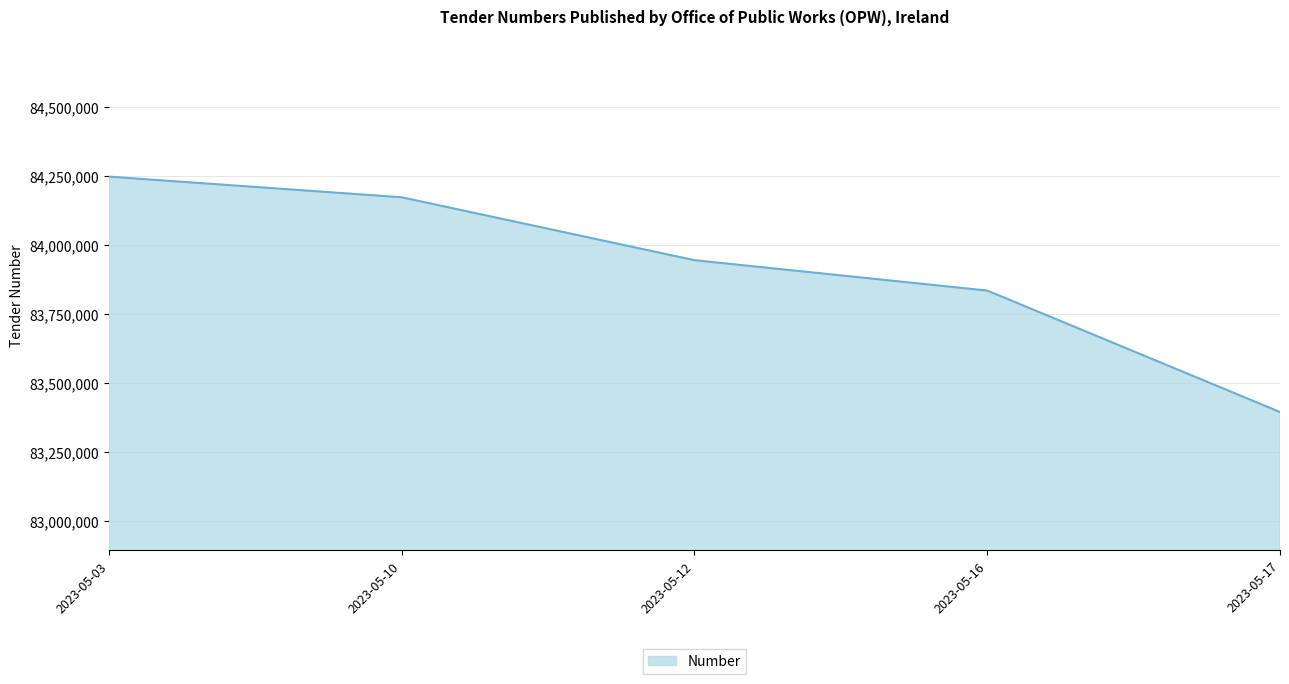

Reading right to left, transcribe all the data shown in this chart.

2023-05-17=83394172	2023-05-16=83834580	2023-05-12=83944721	2023-05-10=84172789	2023-05-03=84247717